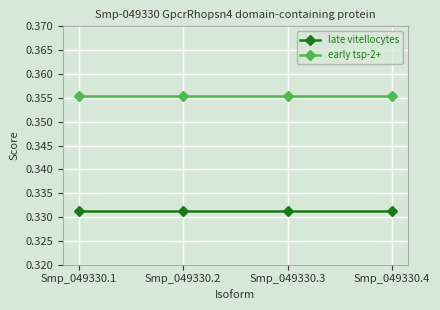

Is it true that late vitellocytes equals 0.5 at Smp_049330.2?

False